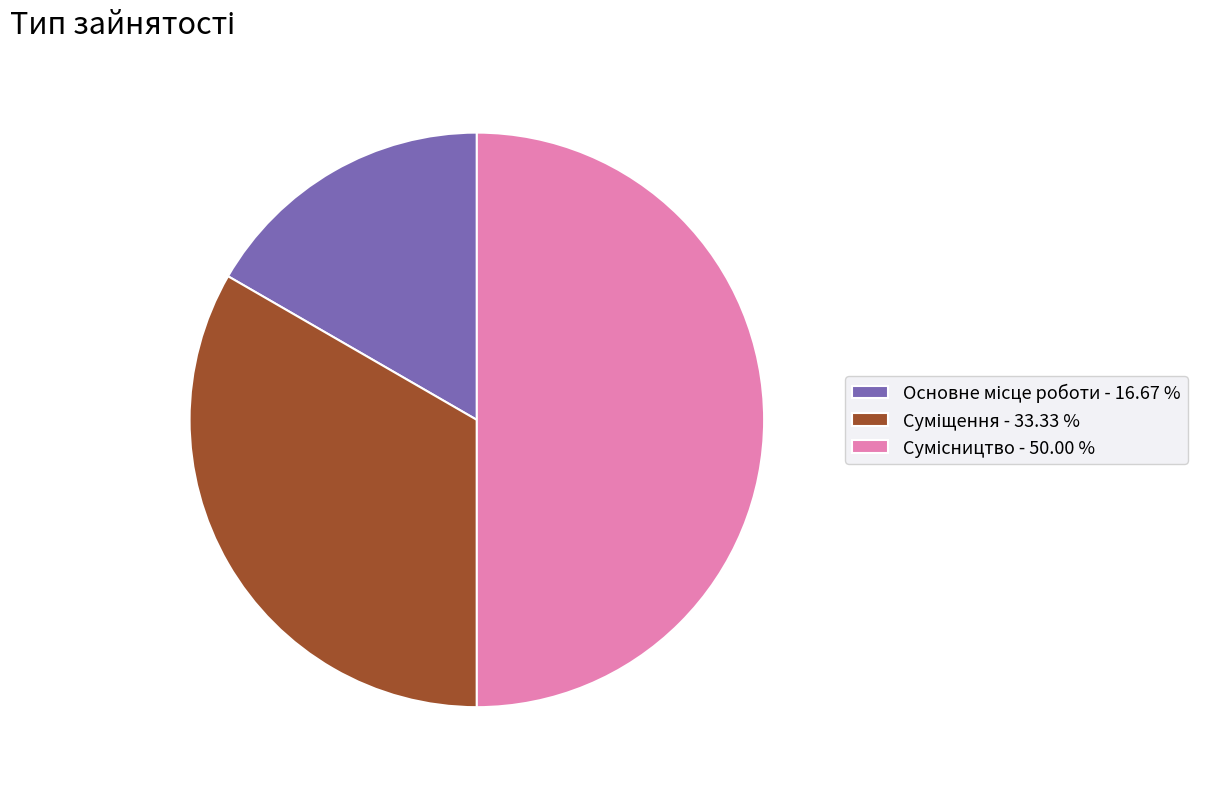

Is there a majority slice in this chart?

No